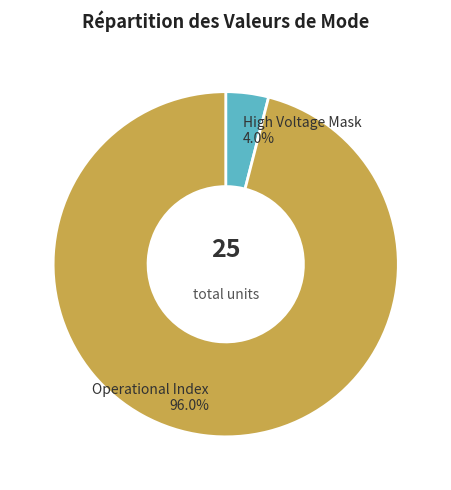

Is there a majority slice in this chart?

Yes